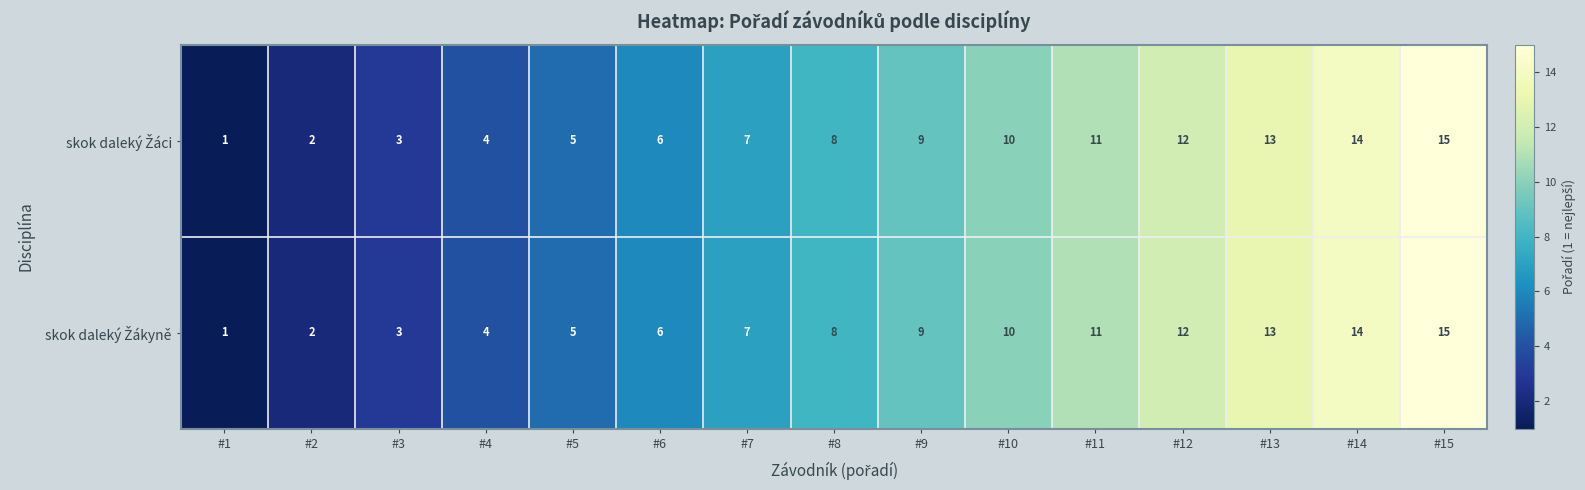

At which category does the chart reach its minimum across all series?

#1